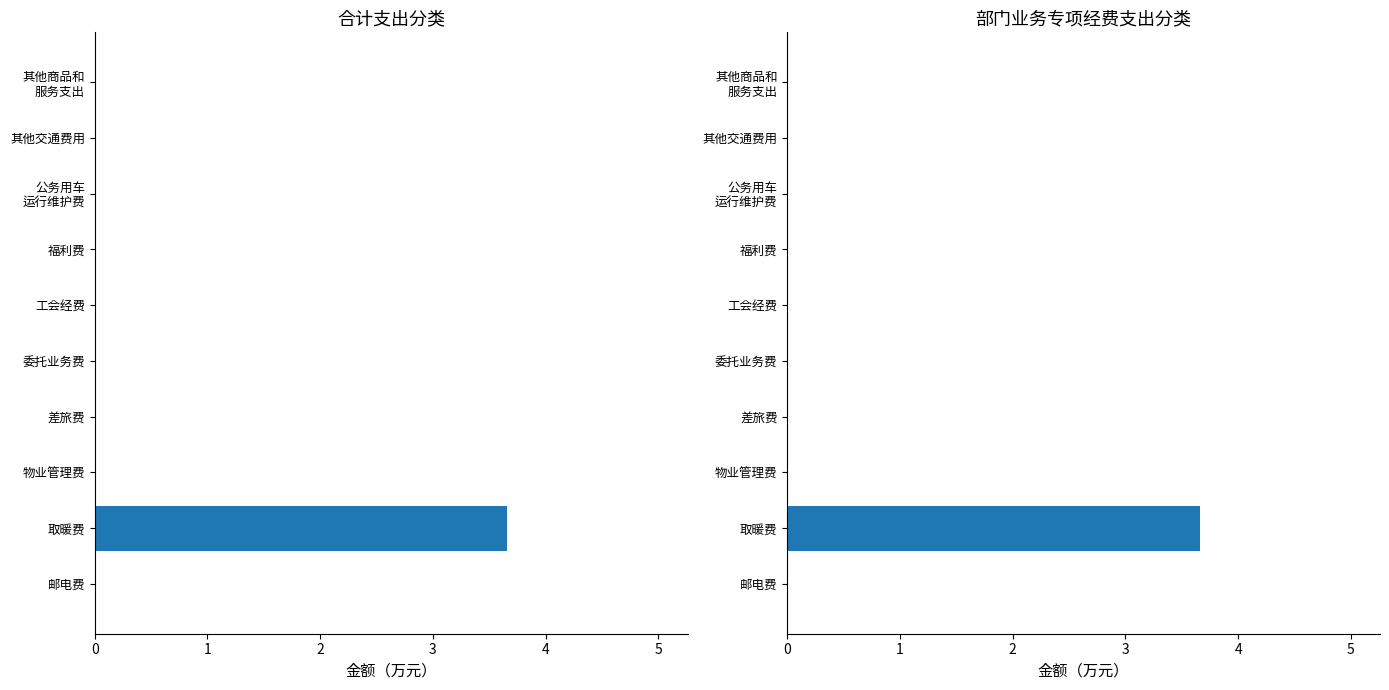

Is it true that 合计 equals 2.1 at 公务用车 运行维护费?

False